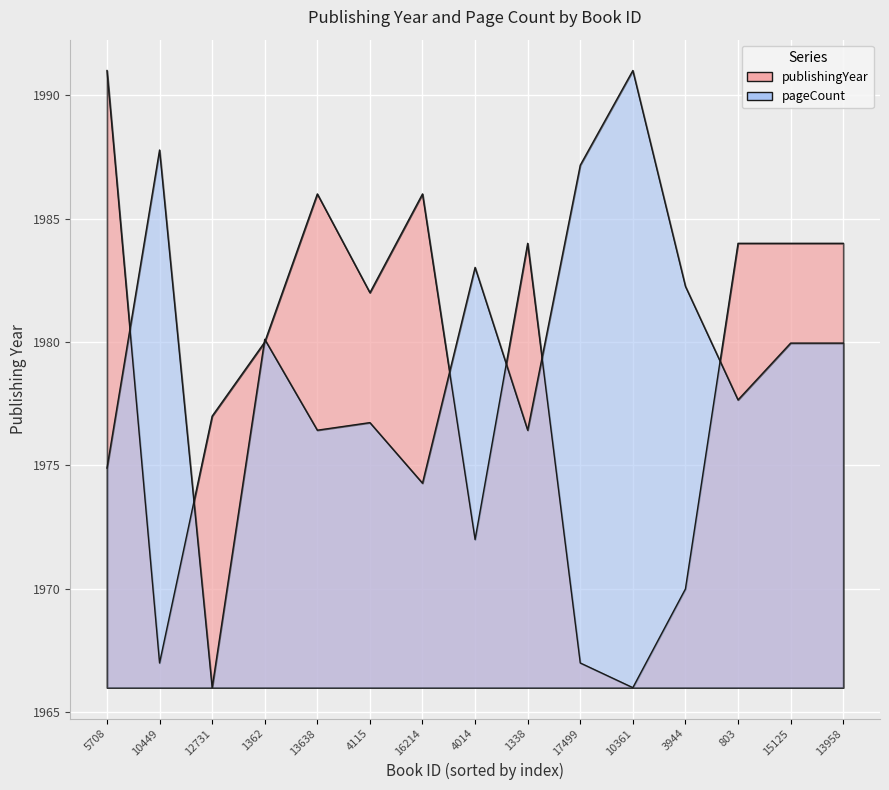

What is the sum of the pageCount values at 1362 and 13638?

3956.5